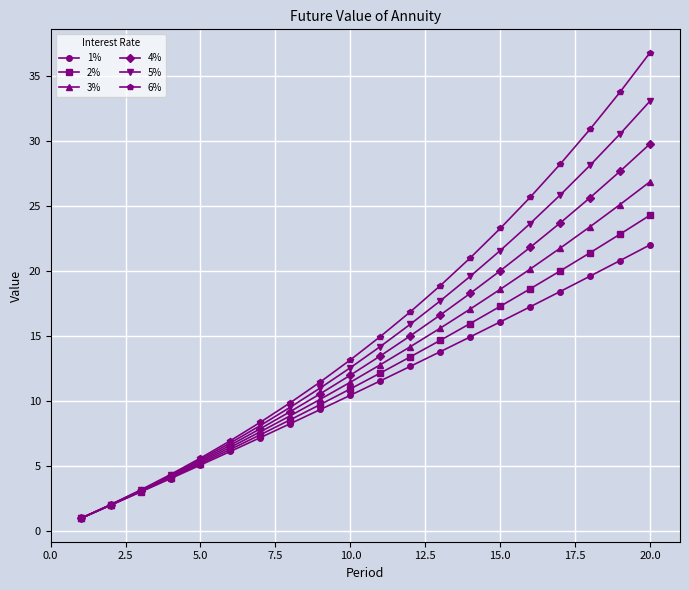

Which series has the widest spread of values?

6%